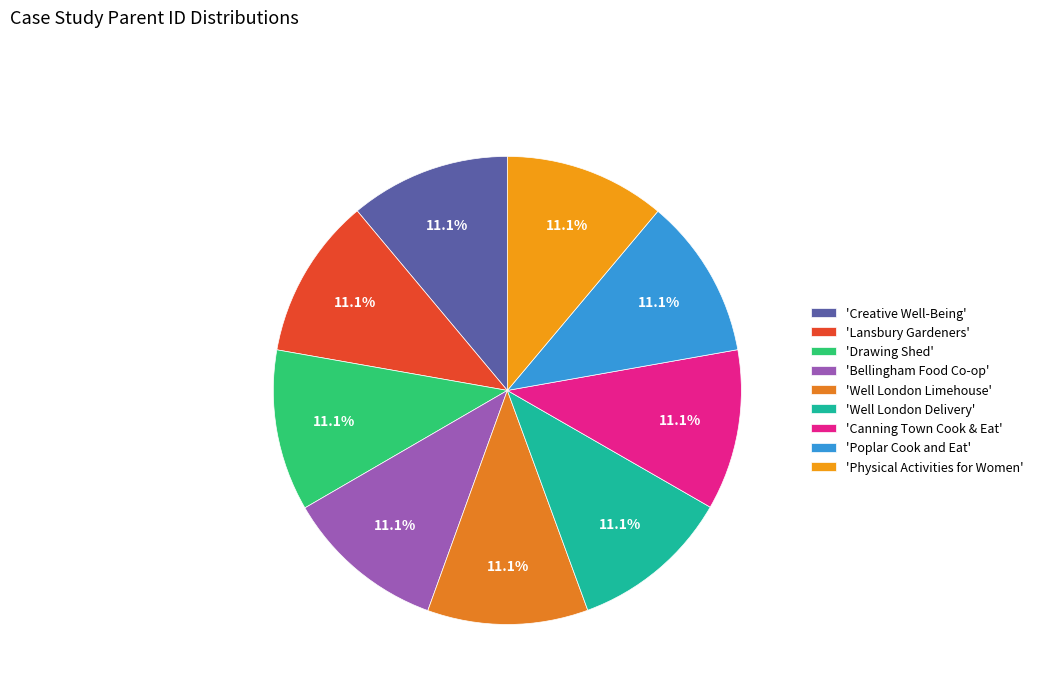

Does any single category account for the majority?

No